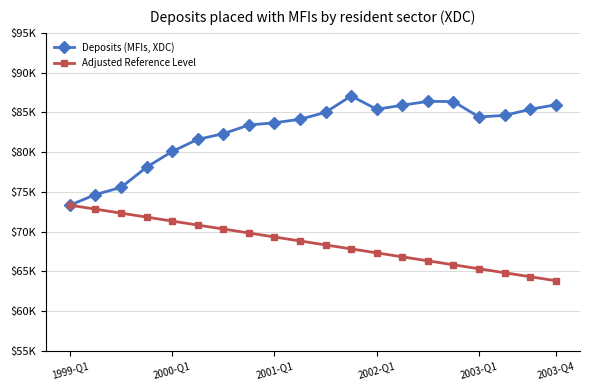

Which series has the largest range (max minus min)?

Deposits (MFIs, XDC)